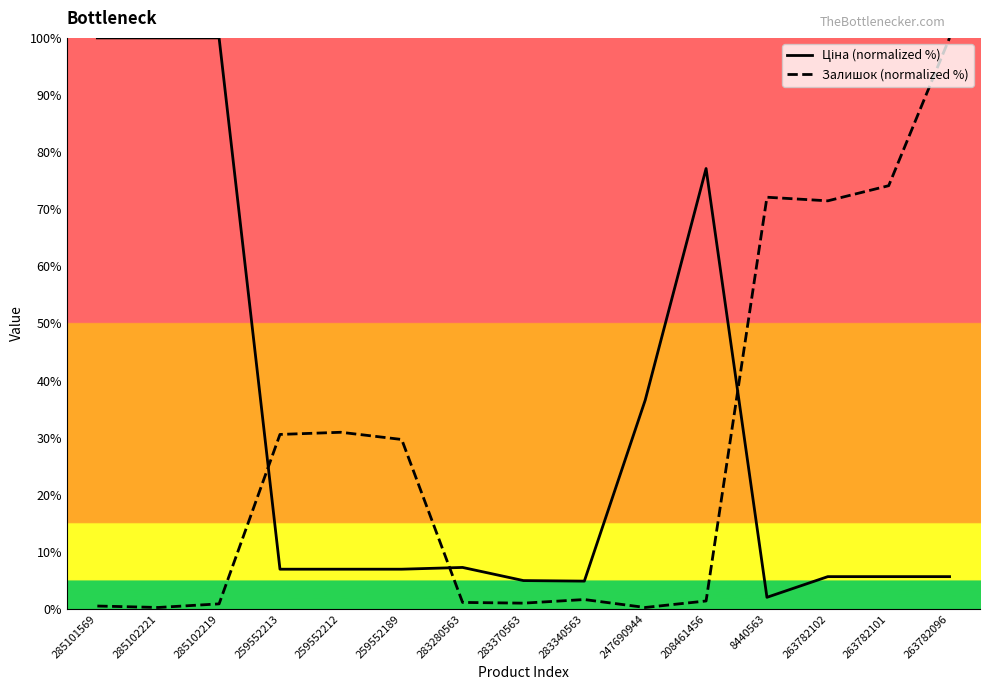

Rank the categories by Ціна (normalized %) value from highest to lowest.

285101569, 285102221, 285102219, 208461456, 247690944, 283280563, 259552213, 259552212, 259552189, 263782102, 263782101, 263782096, 283370563, 283340563, 8440563